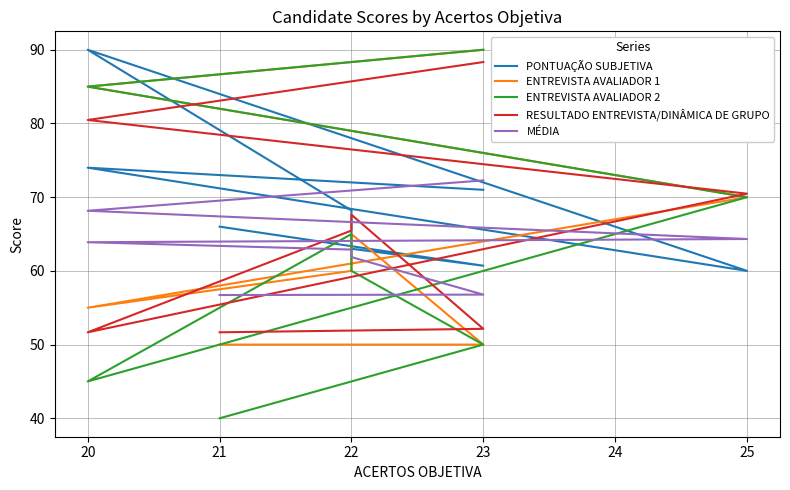

Is it true that PONTUAÇÃO SUBJETIVA equals 105.5 at 21?

False